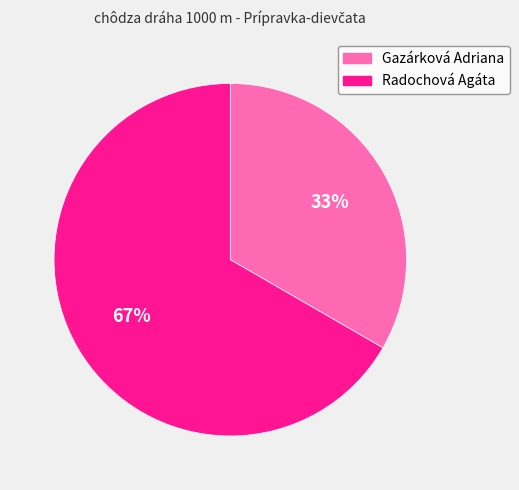

Do Radochová Agáta and Gazárková Adriana together represent more than half of the pie?

Yes